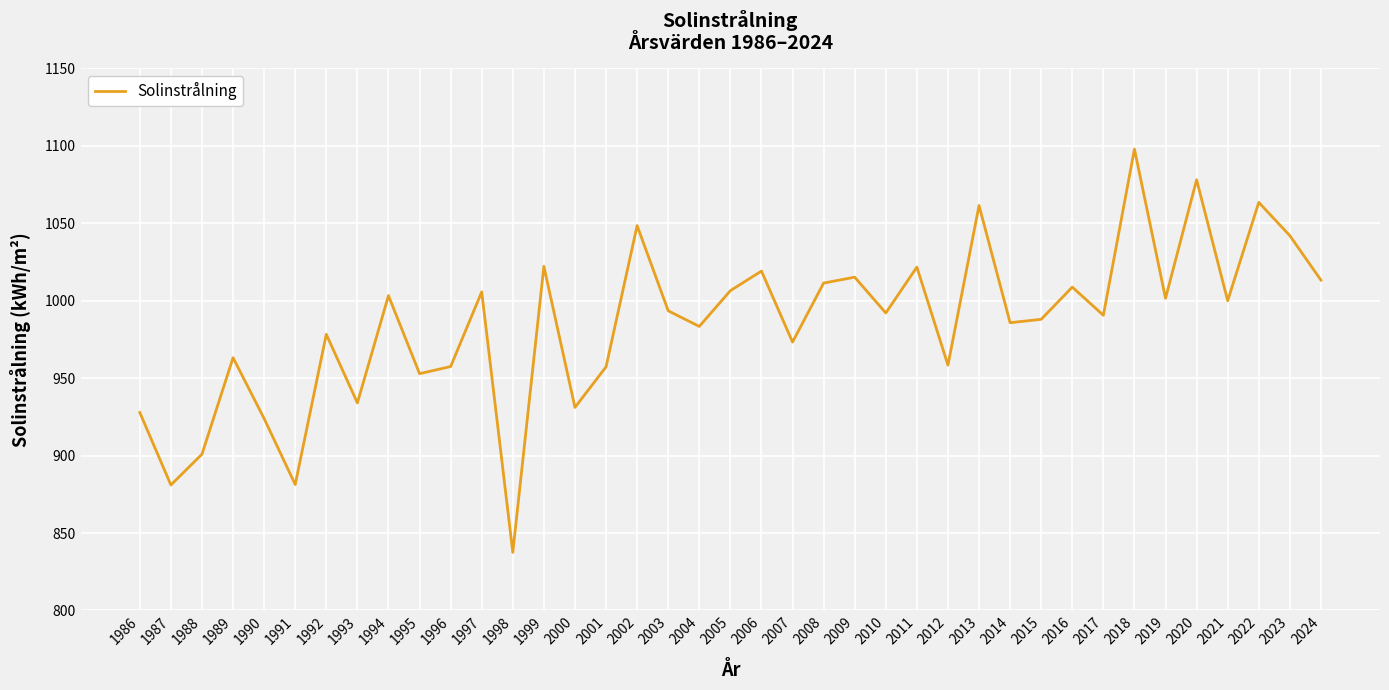

What is the difference between the maximum and second lowest values?

216.9